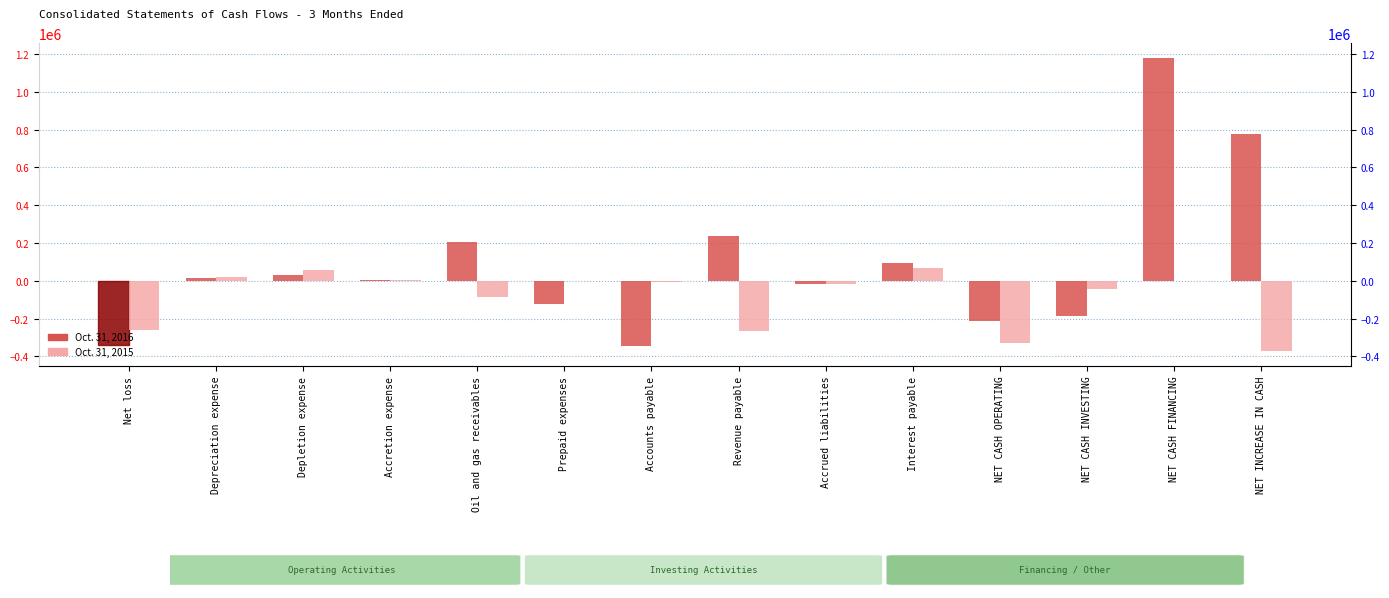

At which label does Oct. 31, 2015 reach its peak?

Interest payable